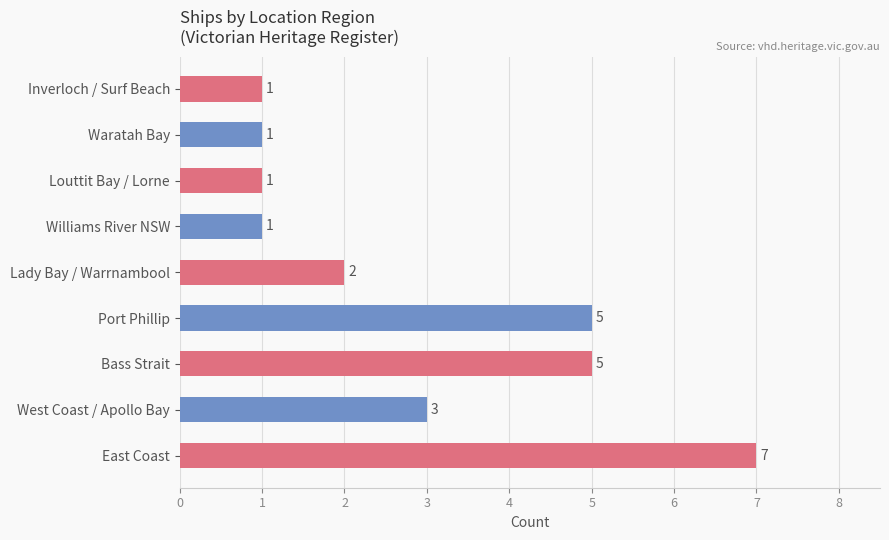

Count the number of data series in this chart.

1